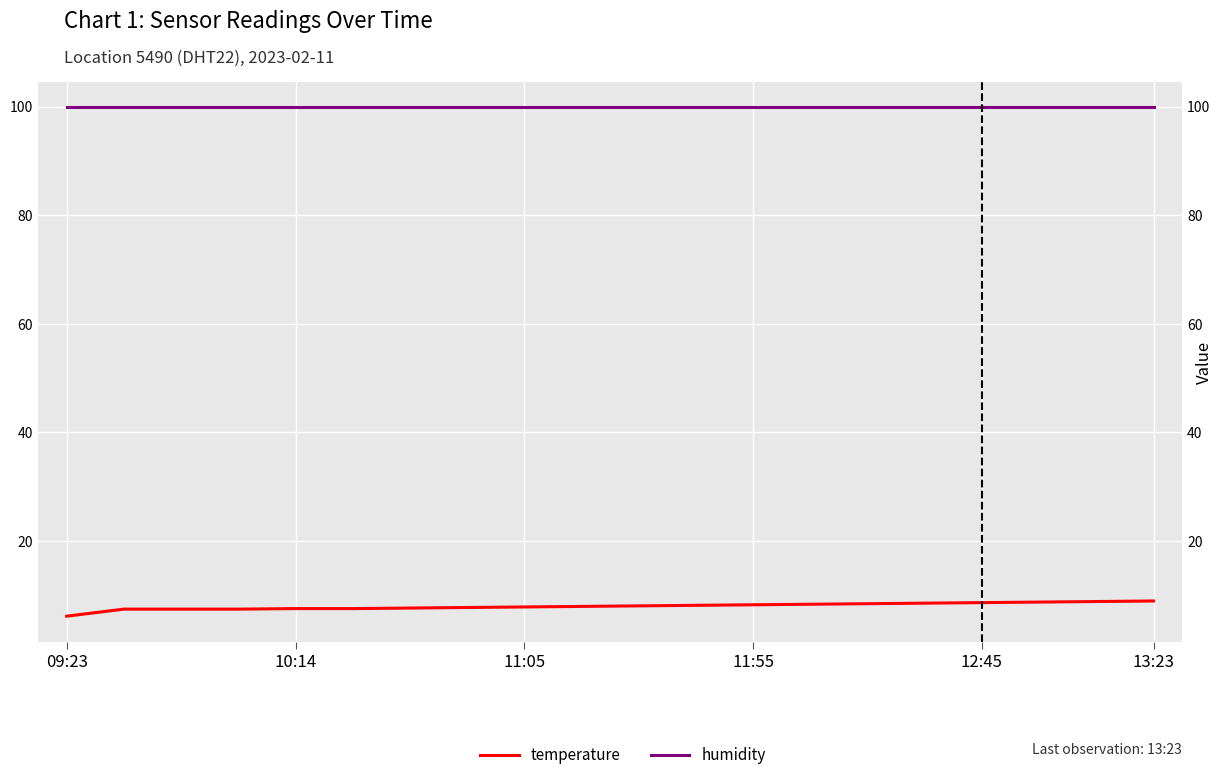

List the series in order of their overall mean, highest first.

humidity, temperature